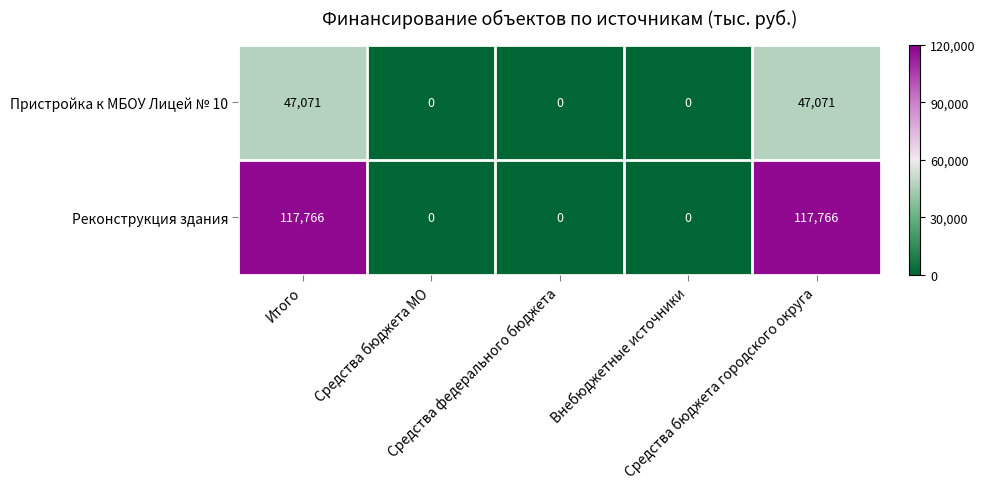

Which series has the widest spread of values?

Реконструкция здания